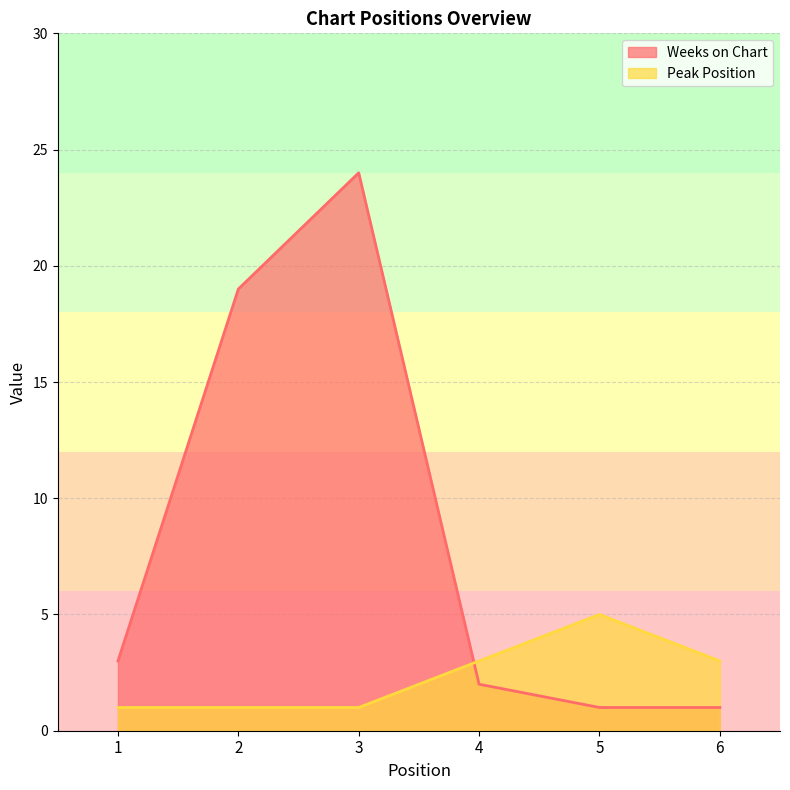

Between 3 and 2, which is larger?

3